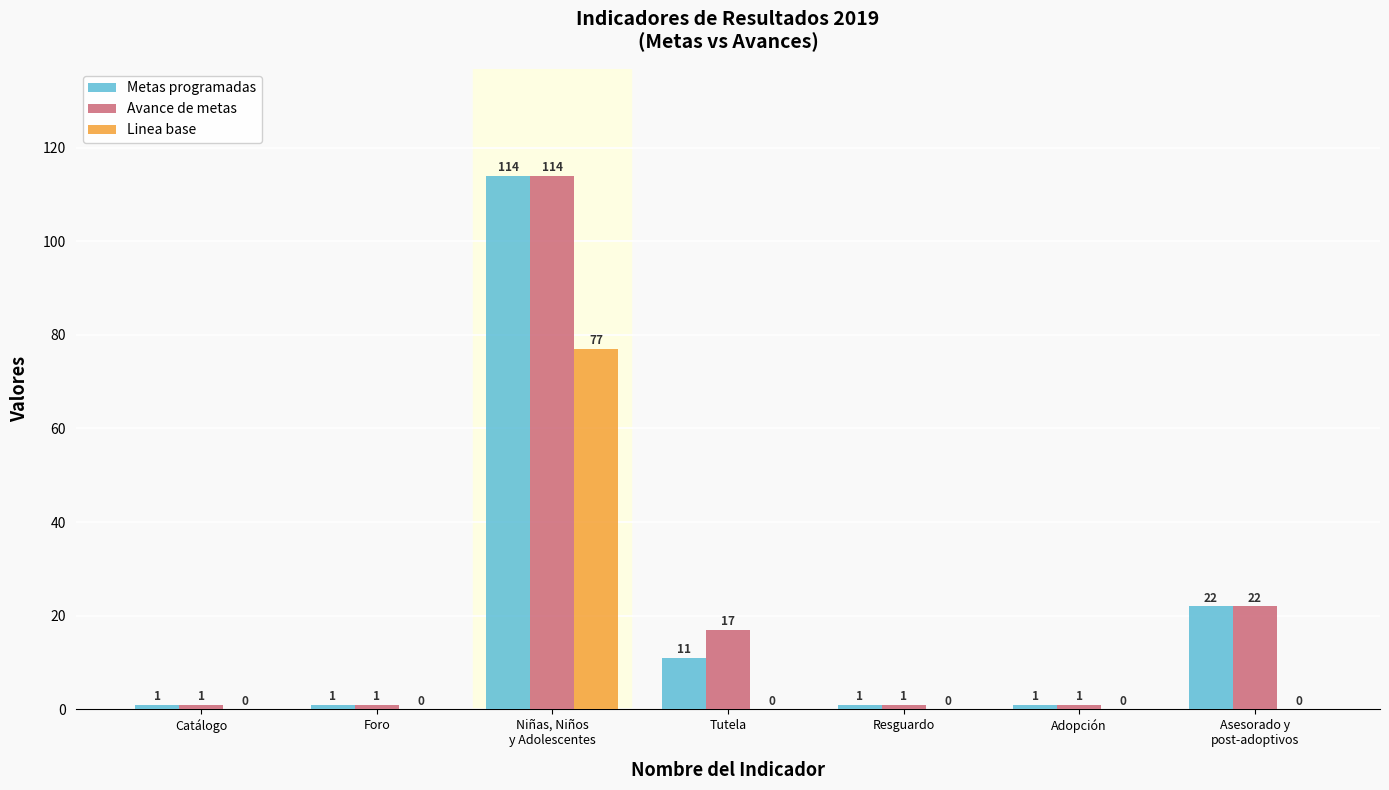

Is it true that Linea base equals -49 at Foro?

False